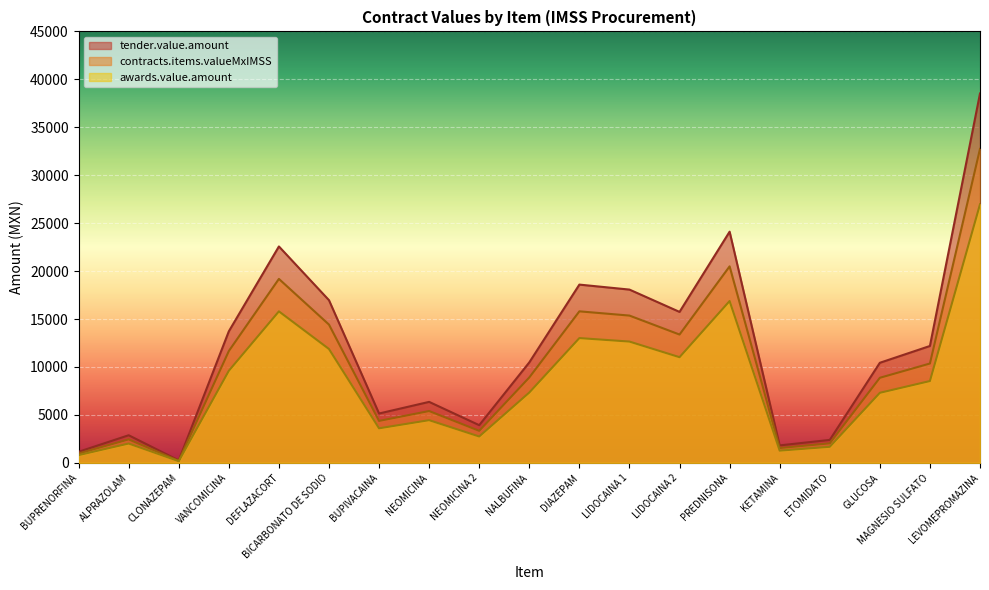

List the labels in order of awards.value.amount value, largest first.

LEVOMEPROMAZINA, PREDNISONA, DEFLAZACORT, DIAZEPAM, LIDOCAINA 1, BICARBONATO DE SODIO, LIDOCAINA 2, VANCOMICINA, MAGNESIO SULFATO, NALBUFINA, GLUCOSA, NEOMICINA, BUPIVACAINA, NEOMICINA 2, ALPRAZOLAM, ETOMIDATO, KETAMINA, BUPRENORFINA, CLONAZEPAM